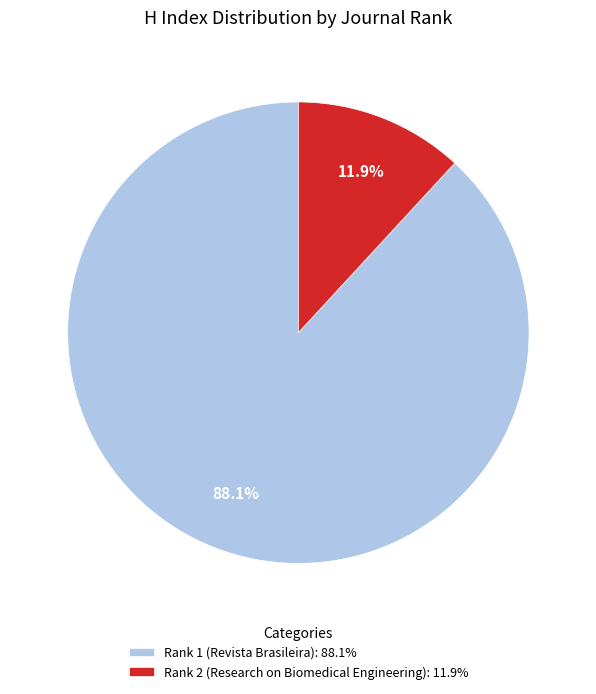

Between Rank 1 (Revista Brasileira): 88.1% and Rank 2 (Research on Biomedical Engineering): 11.9%, which is larger?

Rank 1 (Revista Brasileira): 88.1%